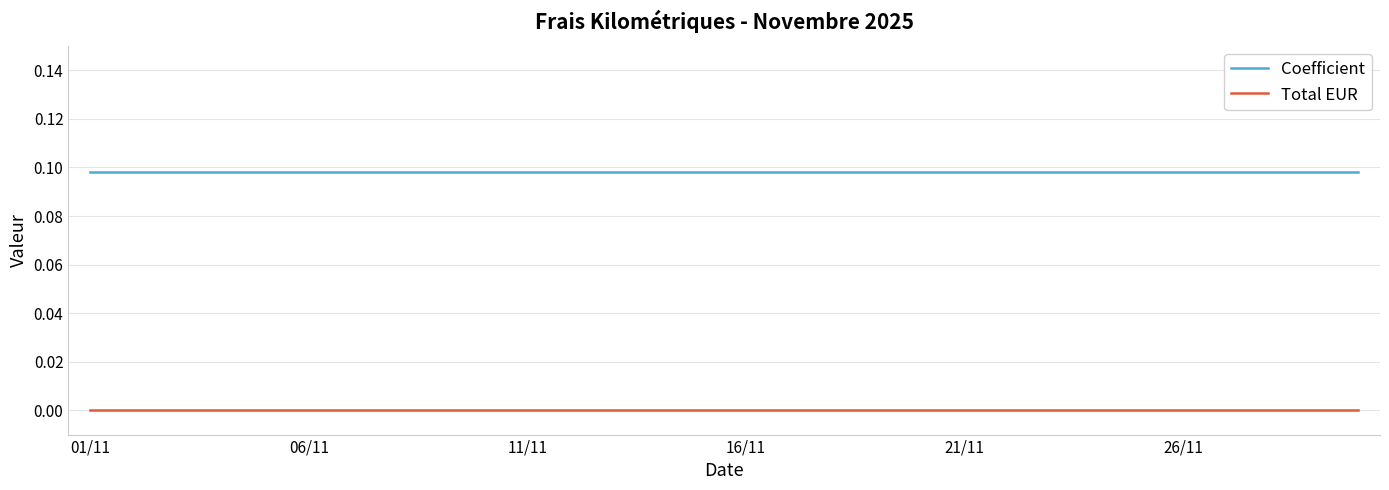

True or false: Total EUR and Coefficient intersect in this chart.

False